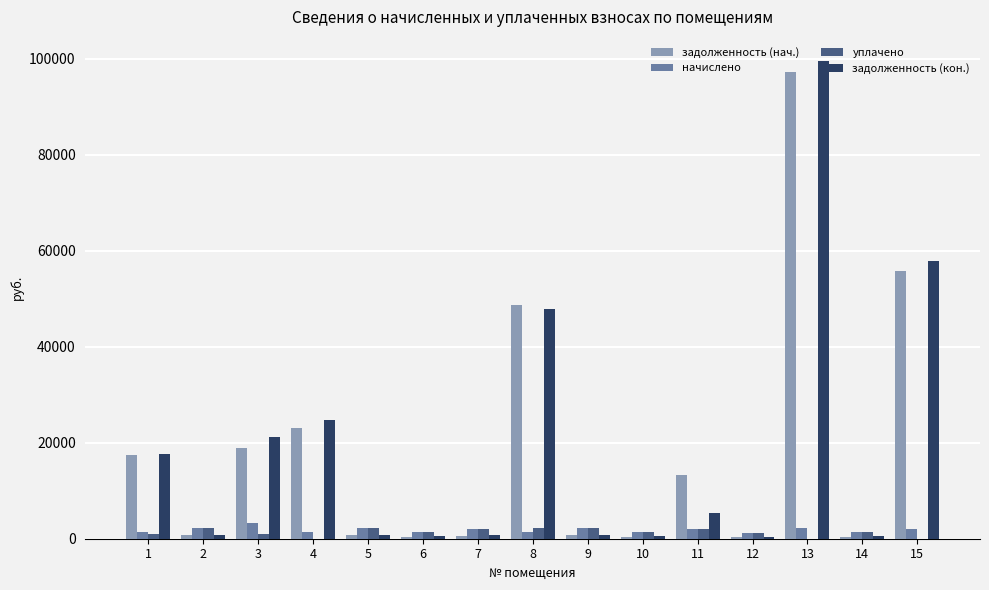

Which series has the largest range (max minus min)?

задолженность (кон.)